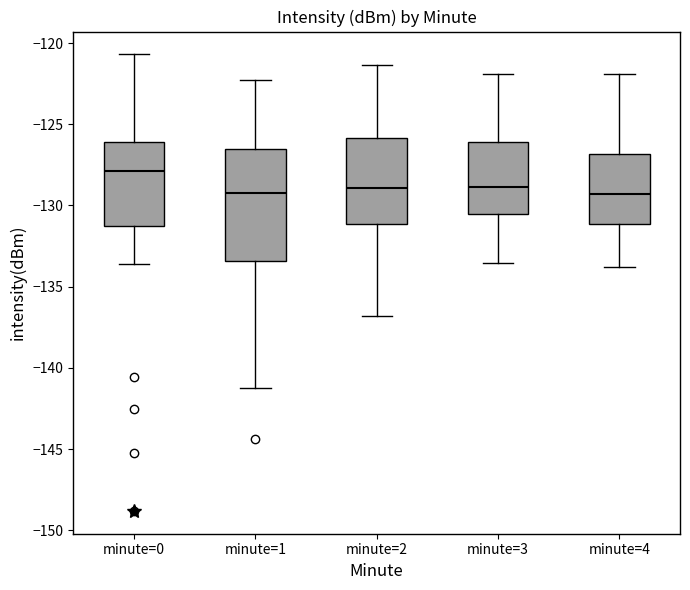

Reading left to right, transcribe this box plot: for each box, give where its median line is, the range the box spans, and where its two whiskers end, as read against the y-axis. The values are not printed on the chart, so give them approximately, as read against the axis.

minute=0: median -128.0, box -131.0 to -126.0, whiskers -133.5 to -120.5
minute=1: median -129.0, box -133.5 to -126.5, whiskers -141.0 to -122.0
minute=2: median -129.0, box -131.0 to -126.0, whiskers -137.0 to -121.5
minute=3: median -129.0, box -130.5 to -126.0, whiskers -133.5 to -122.0
minute=4: median -129.5, box -131.0 to -127.0, whiskers -134.0 to -122.0